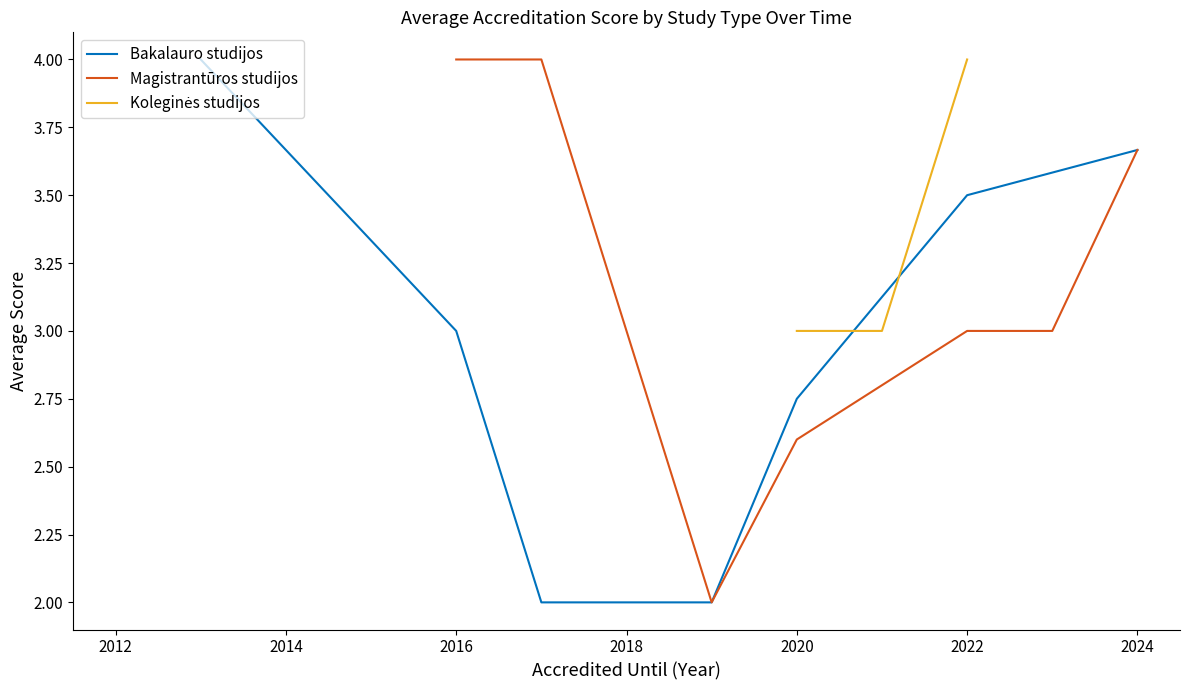

What is the minimum value for Bakalauro studijos?

2.0